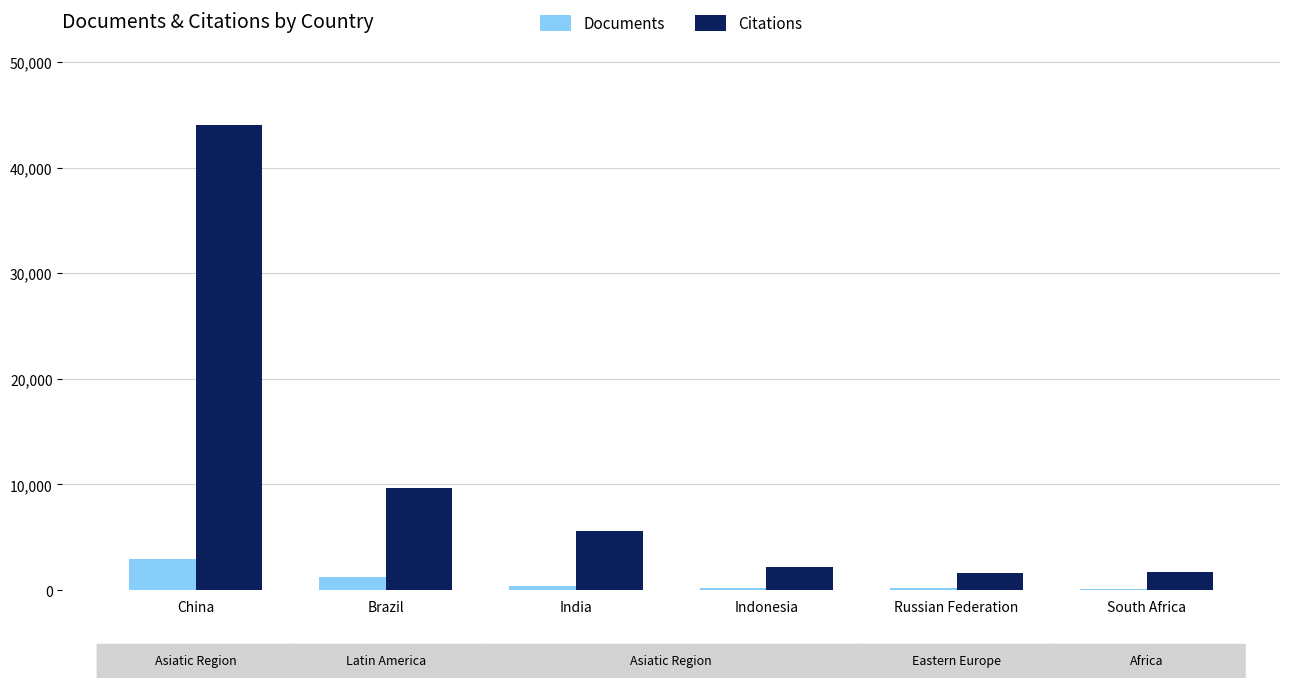

Which series has the largest total across all categories?

Citations